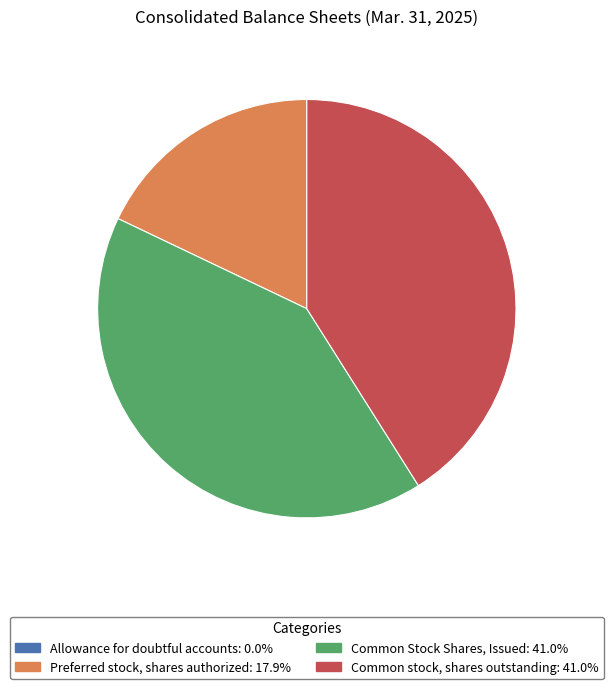

Does Common Stock Shares, Issued: 41.0% account for over 50% of the chart?

No